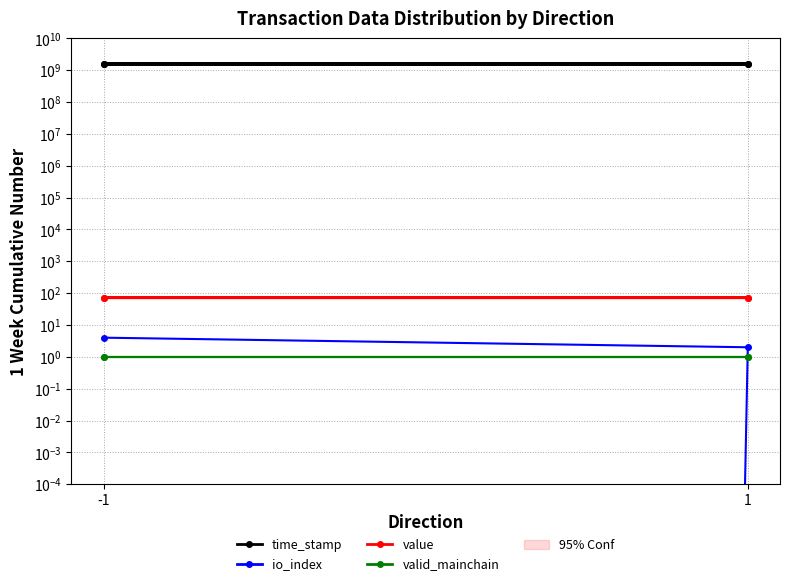

How many lines are shown in the chart?

4